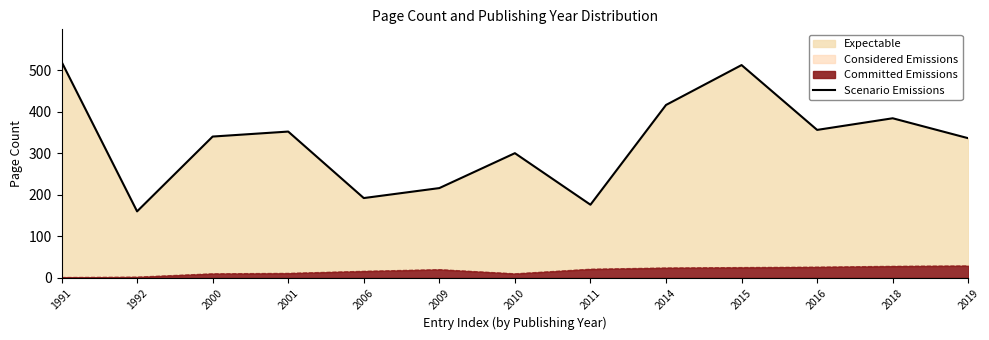

Reading left to right, extract all data points from this chart.

1991=520	1992=160	2000=340	2001=352	2006=192	2009=216	2010=300	2011=176	2014=416	2015=512	2016=356	2018=384	2019=336